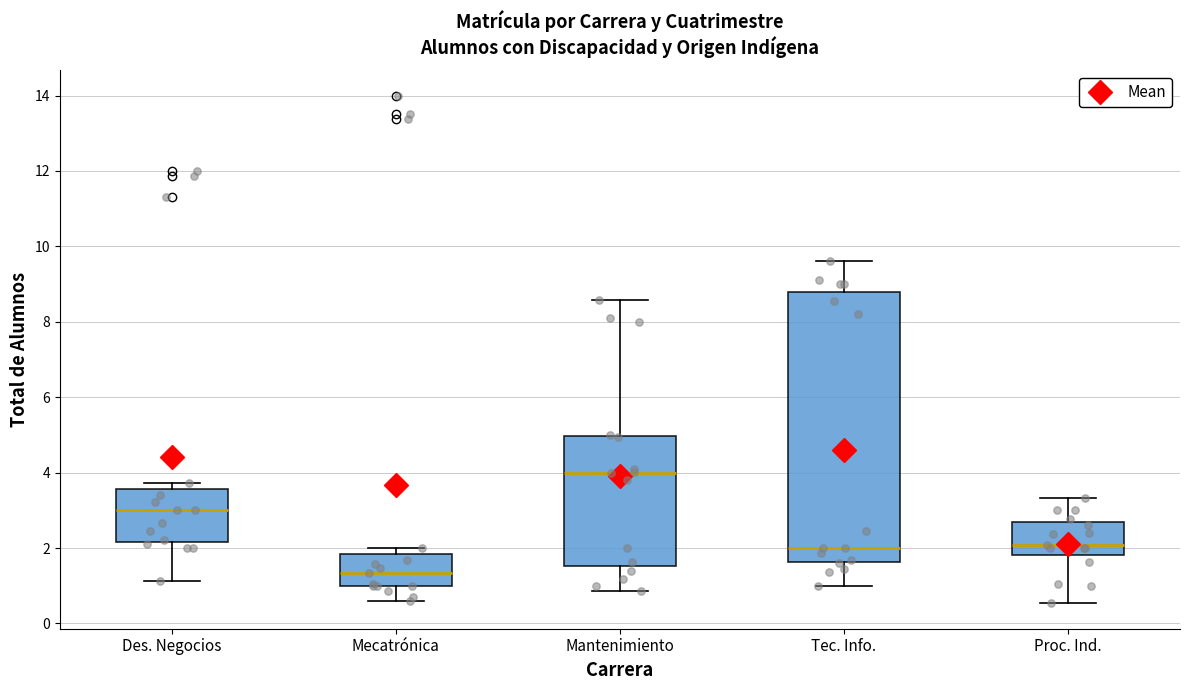

Which box is the tallest, from its lower edge to its upper edge?

Tec. Info.